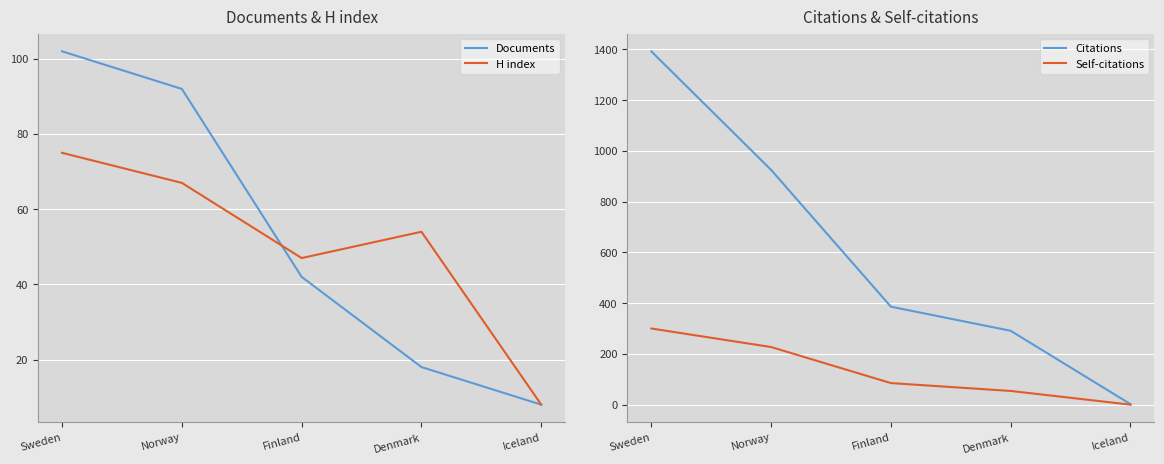

What is the label of the 4th point from the right?

Denmark